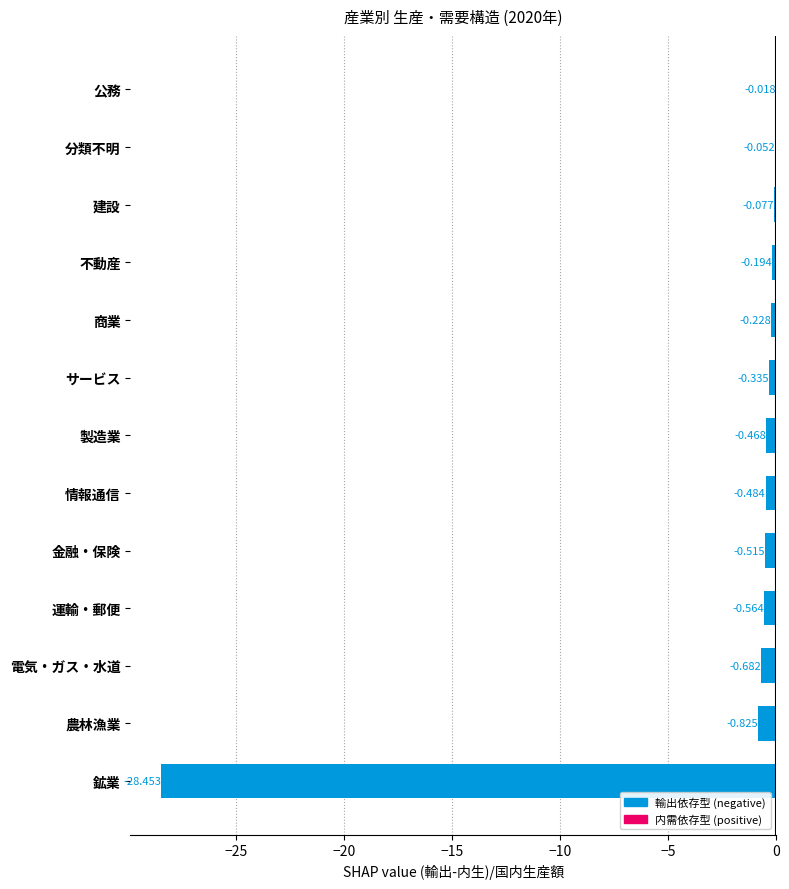

Between 農林漁業 and 金融・保険, which is larger?

金融・保険